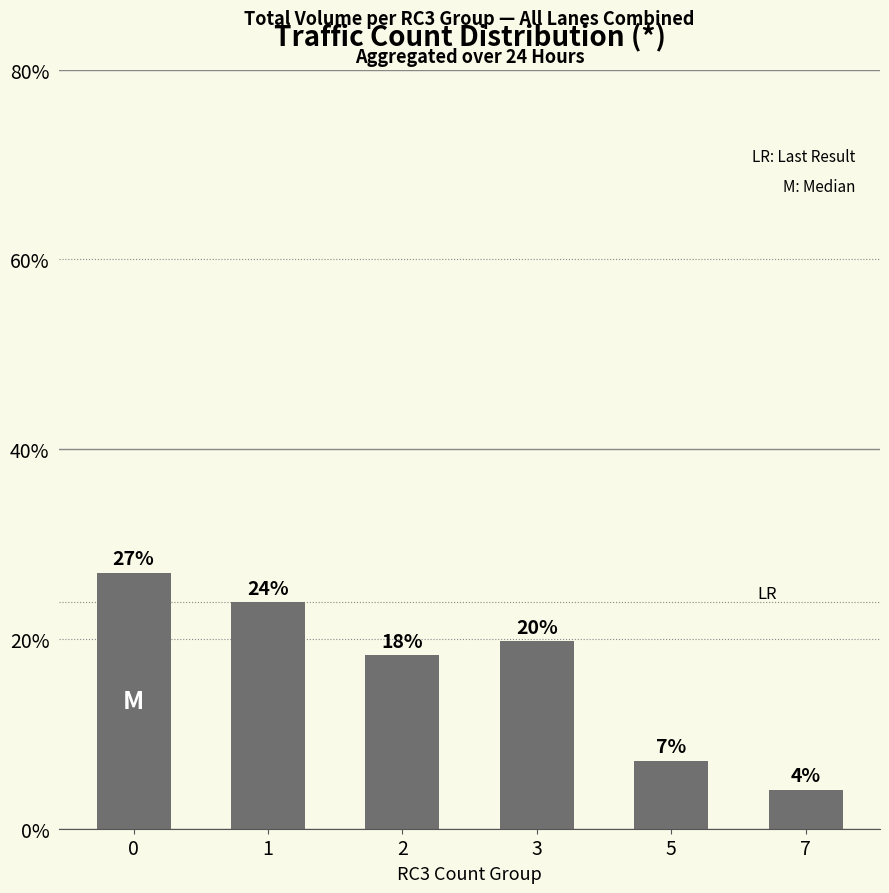

What is the difference between the second highest and minimum values?

19.8